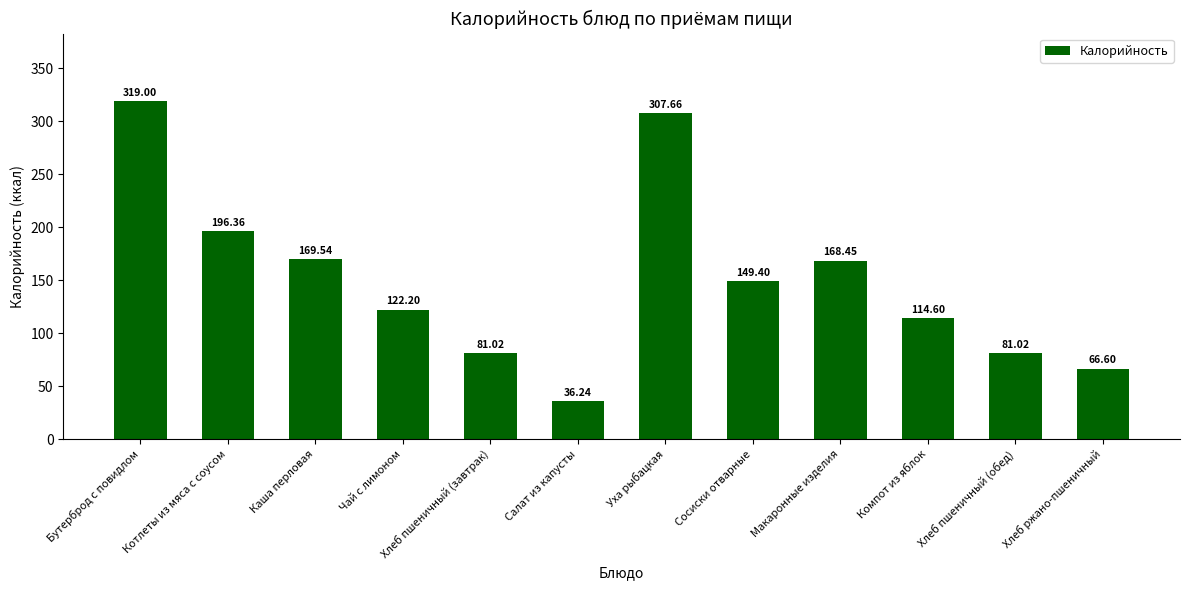

What is the sum of all values?

1812.1